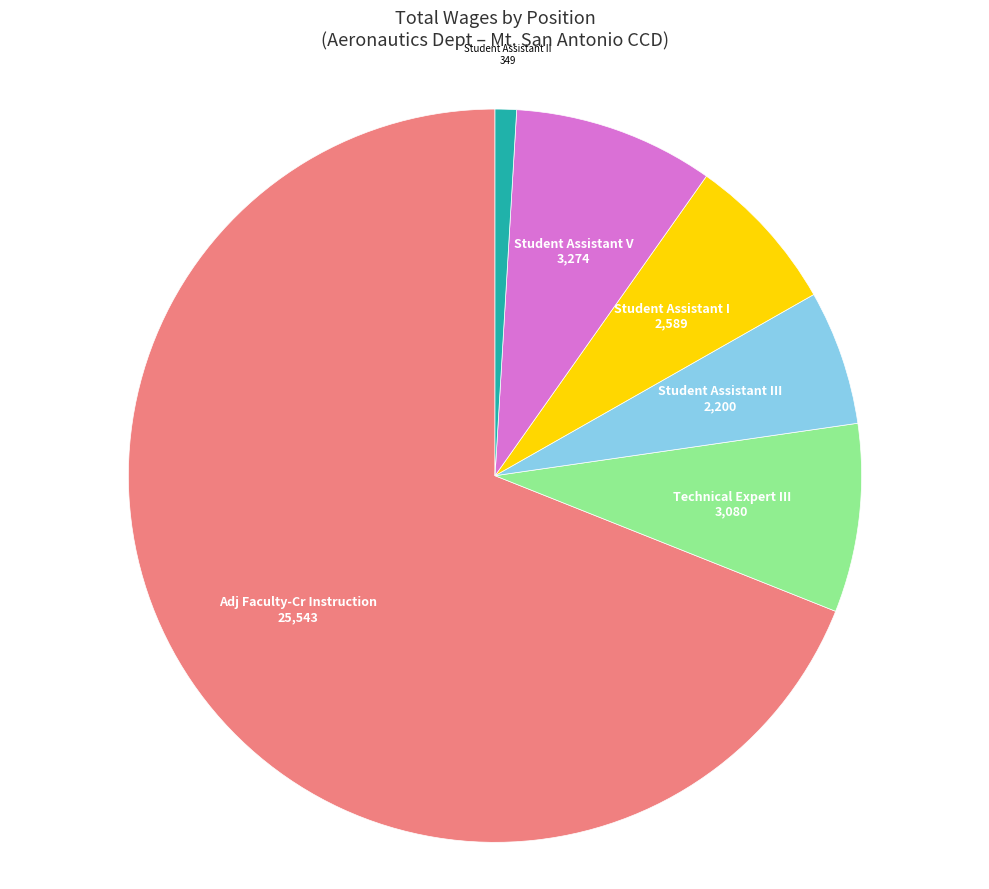

Is there any slice that represents more than half of the pie?

Yes